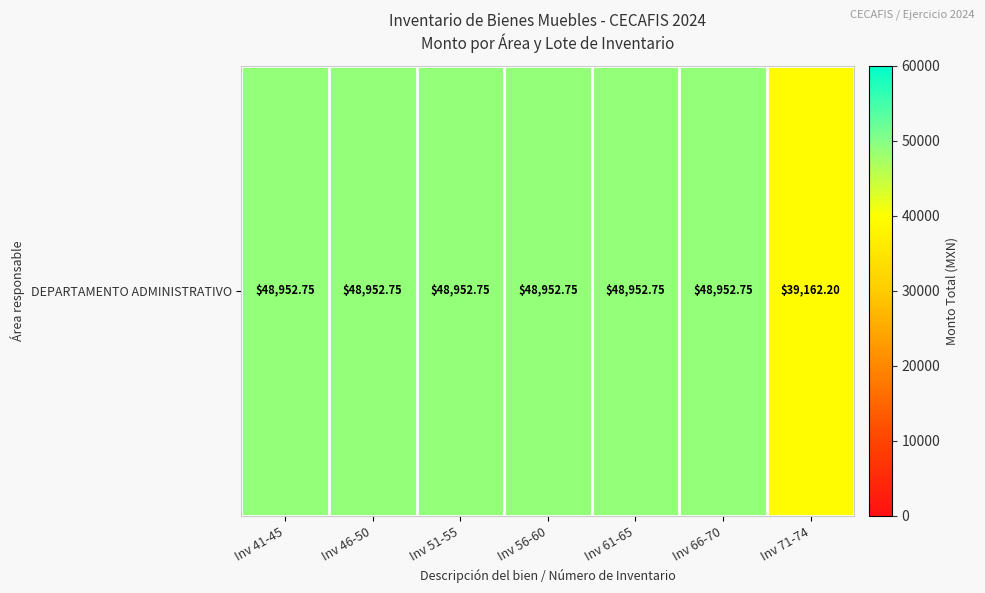

Which category has the highest value across all series?

Inv 41-45